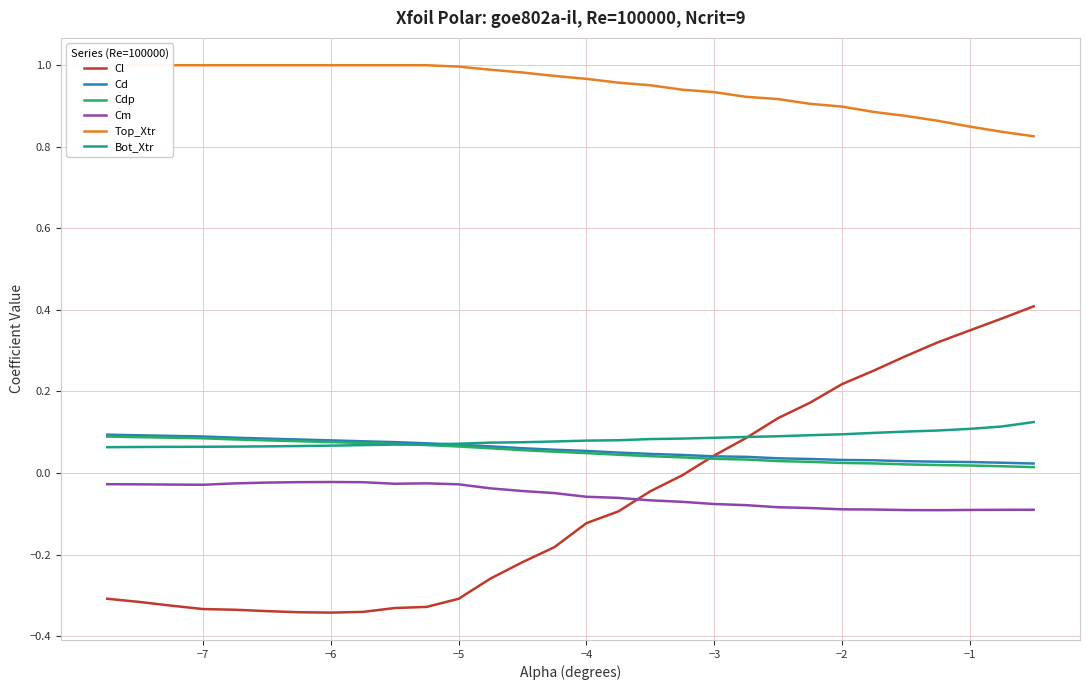

What are all the series names shown in the legend?

Cl, Cd, Cdp, Cm, Top_Xtr, Bot_Xtr